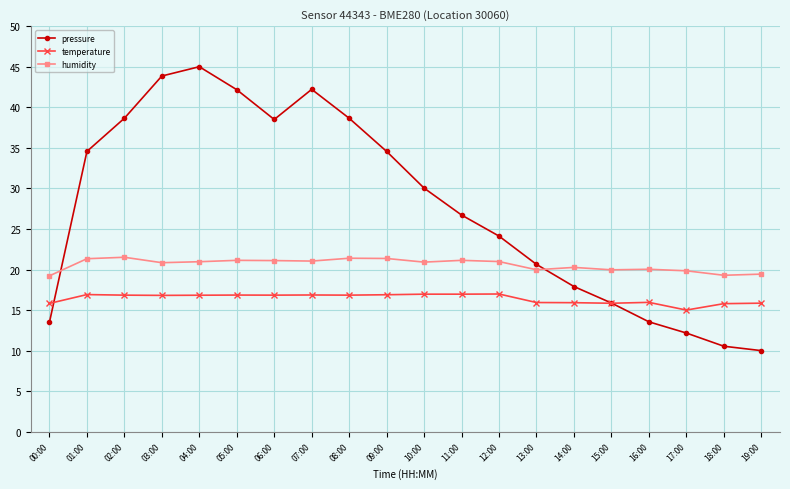

What is the maximum value shown in the chart?

45.0